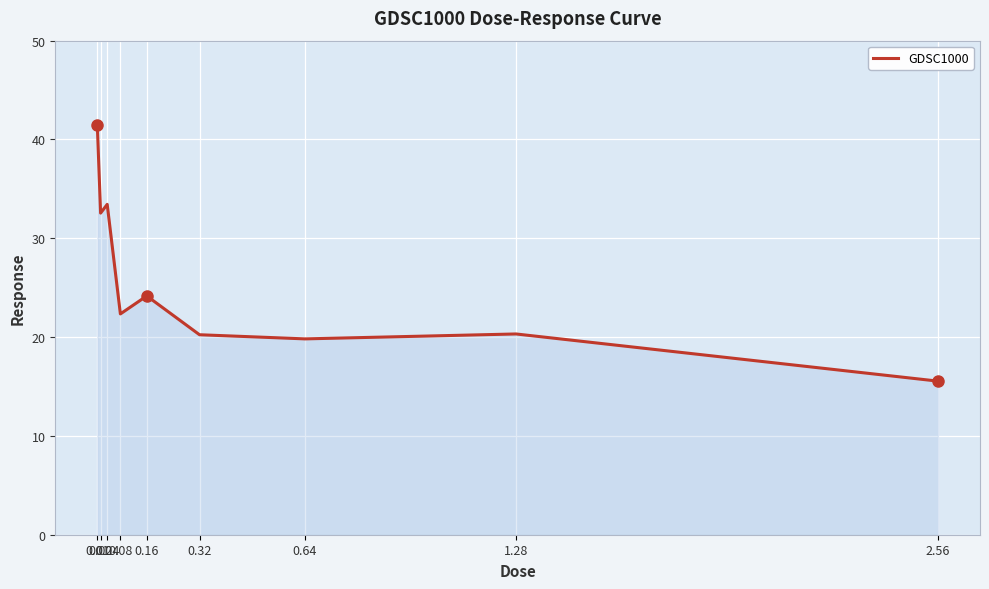

How many lines are shown in the chart?

1